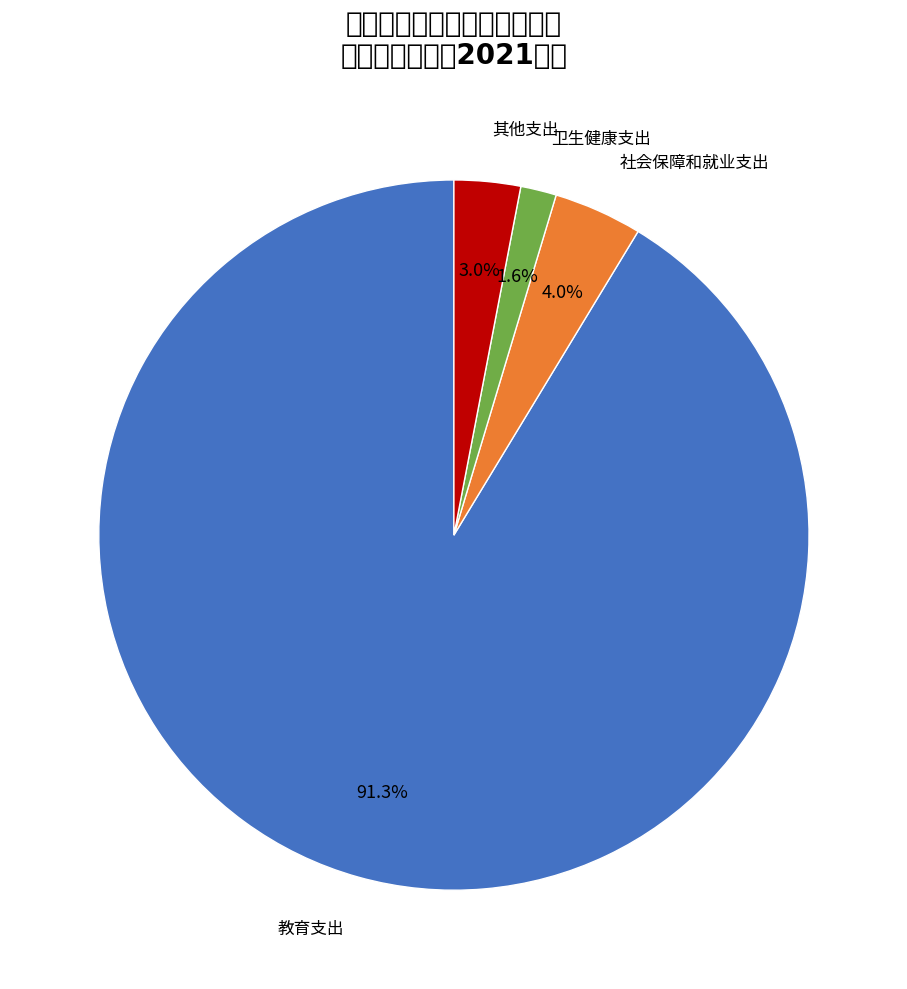

How many segments does this pie chart have?

4